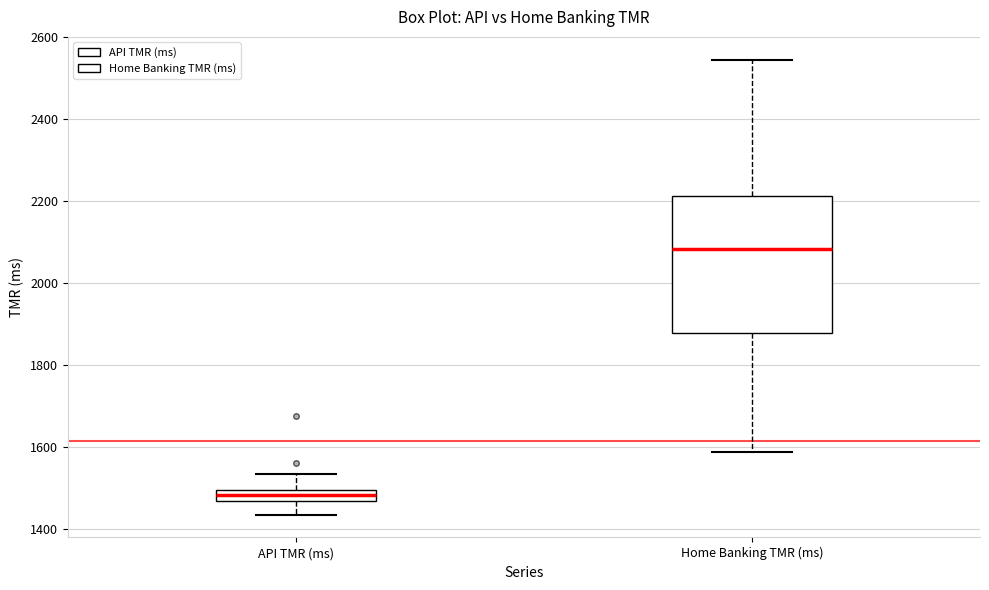

Where is the lower edge of the box for Home Banking TMR (ms) on the y-axis? The values are not printed on the chart, so give them approximately, as read against the axis.

1880